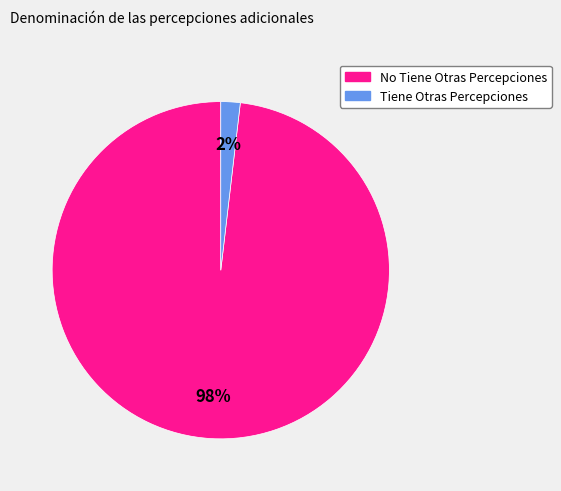

Is it true that No Tiene Otras Percepciones is 98% of the pie?

True